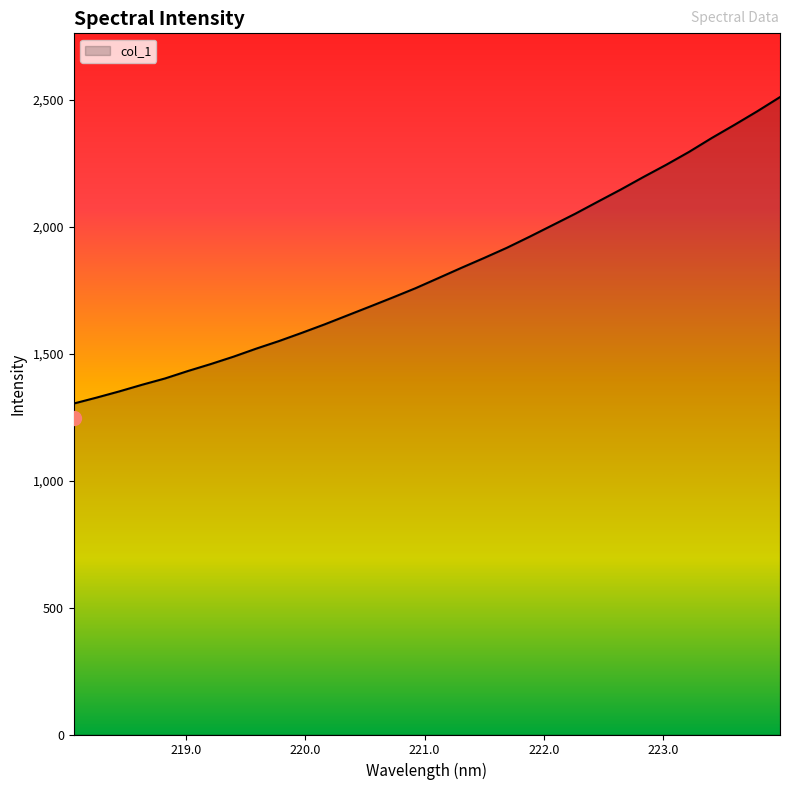

How many lines are shown in the chart?

1